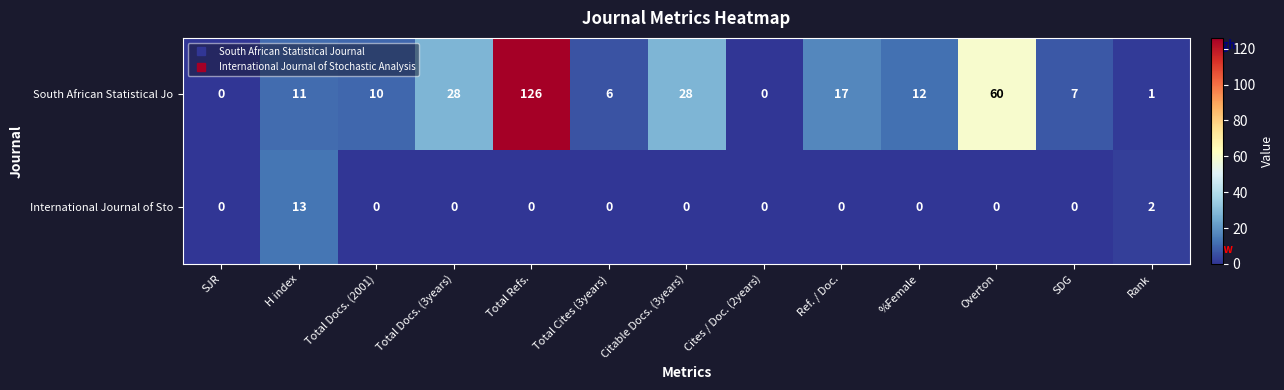

Reading right to left, extract all data points from this chart.

South African Statistical Jo: Rank=1	SDG=7	Overton=60	%Female=12	Ref. / Doc.=17	Cites / Doc. (2years)=0	Citable Docs. (3years)=28	Total Cites (3years)=6	Total Refs.=126	Total Docs. (3years)=28	Total Docs. (2001)=10	H index=11	SJR=0
International Journal of Sto: Rank=2	SDG=0	Overton=0	%Female=0	Ref. / Doc.=0	Cites / Doc. (2years)=0	Citable Docs. (3years)=0	Total Cites (3years)=0	Total Refs.=0	Total Docs. (3years)=0	Total Docs. (2001)=0	H index=13	SJR=0